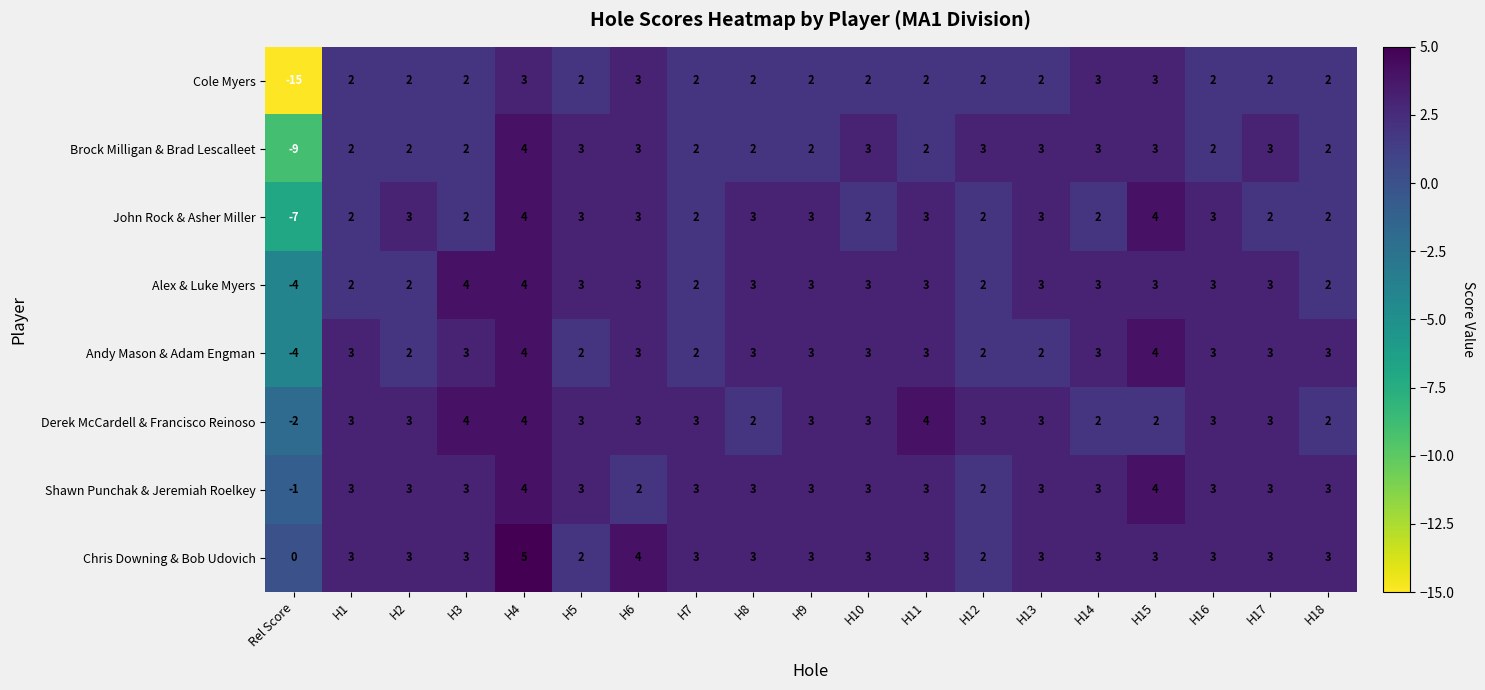

True or false: Shawn Punchak & Jeremiah Roelkey has a value of 3 at H8.

True